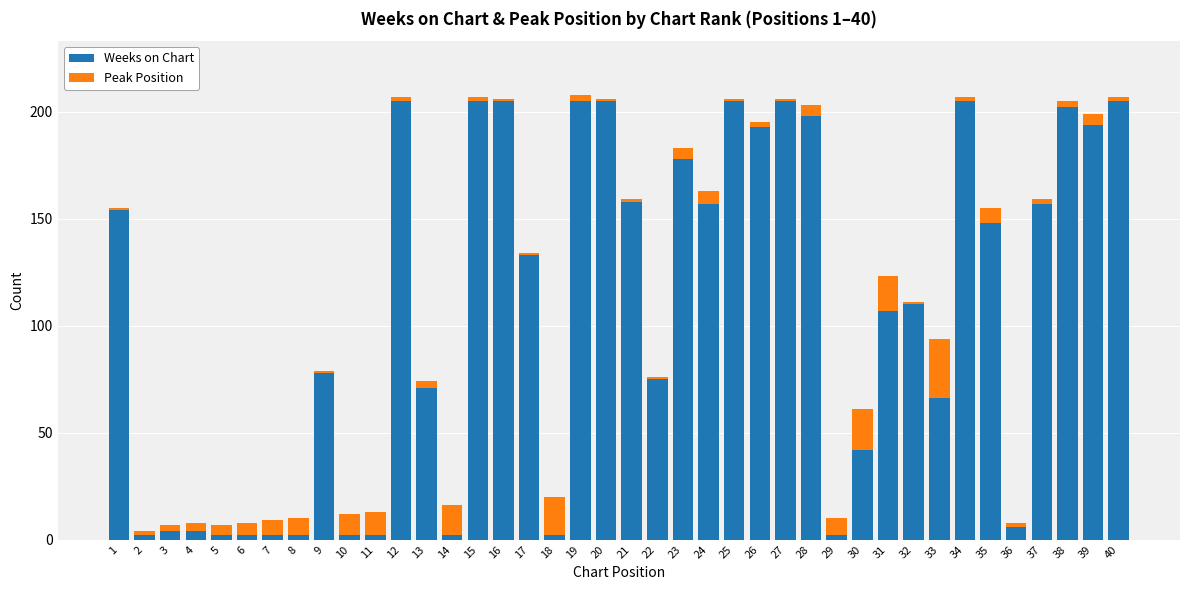

Are the bars grouped side by side (vs. stacked)?

No